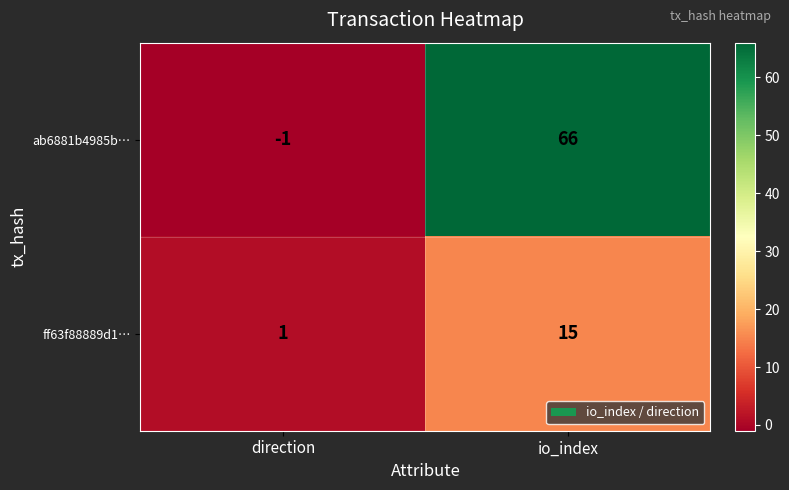

How many negative values does the ab6881b4985b… series have?

1